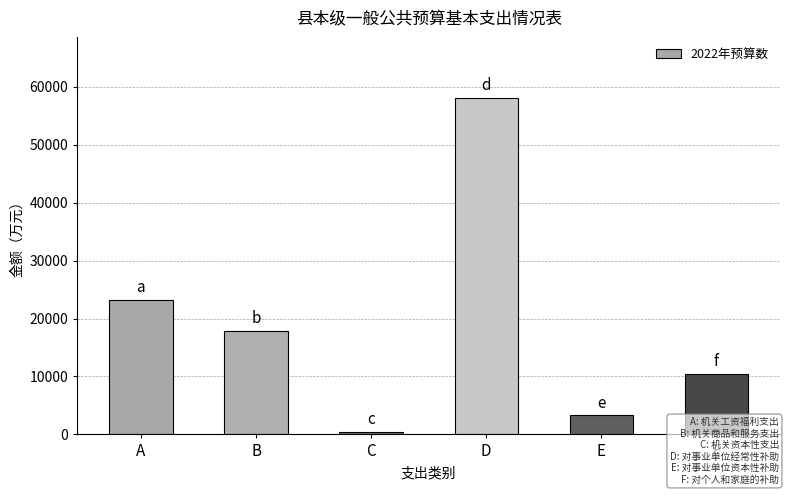

Read the value at E, to the nearest 10.

3350